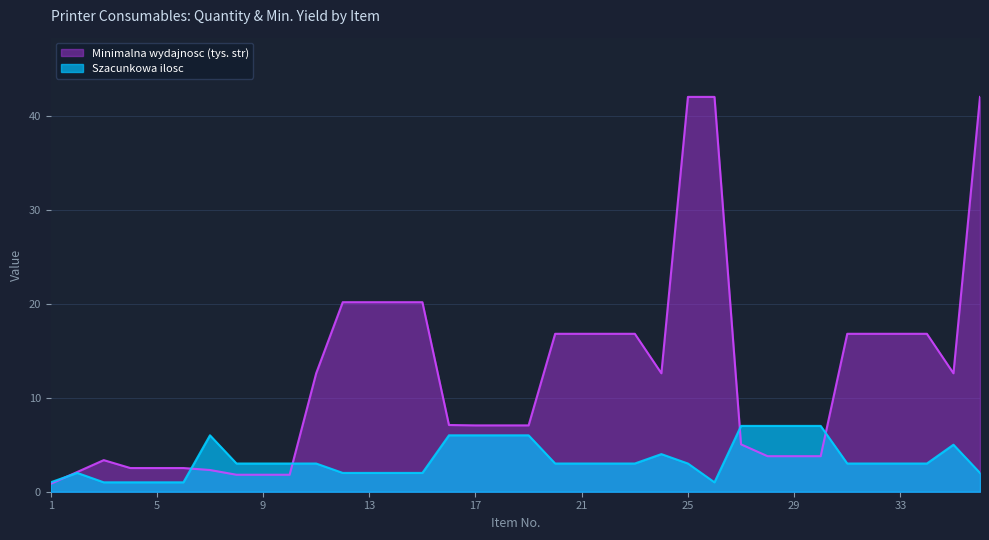

What is the total value across all series at 33?

19.8